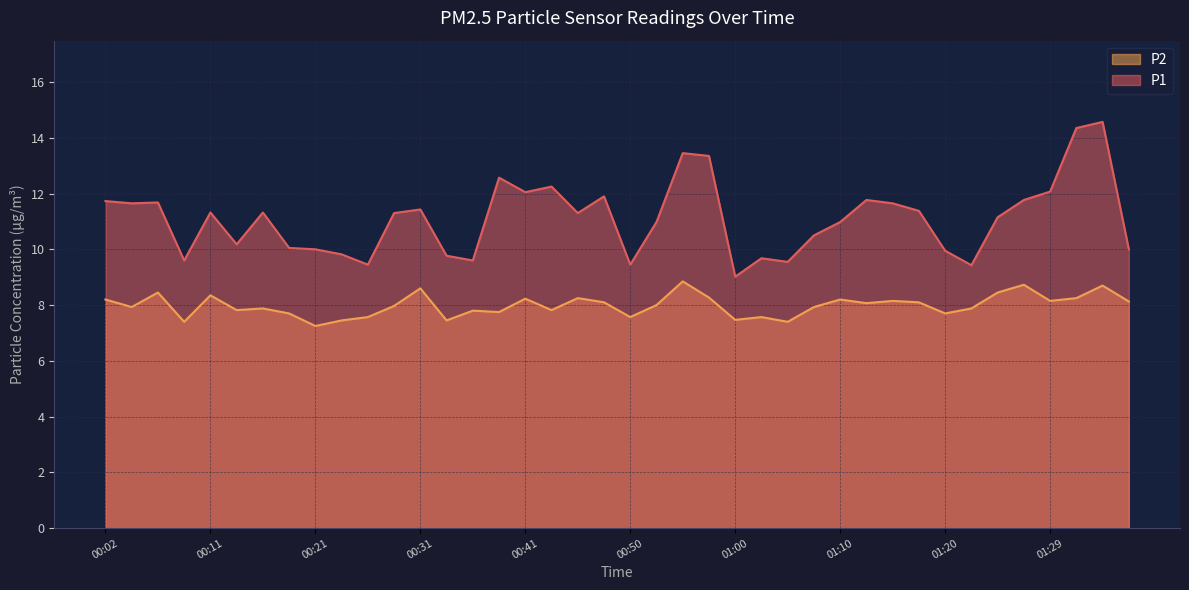

Which series has the largest total across all categories?

P1